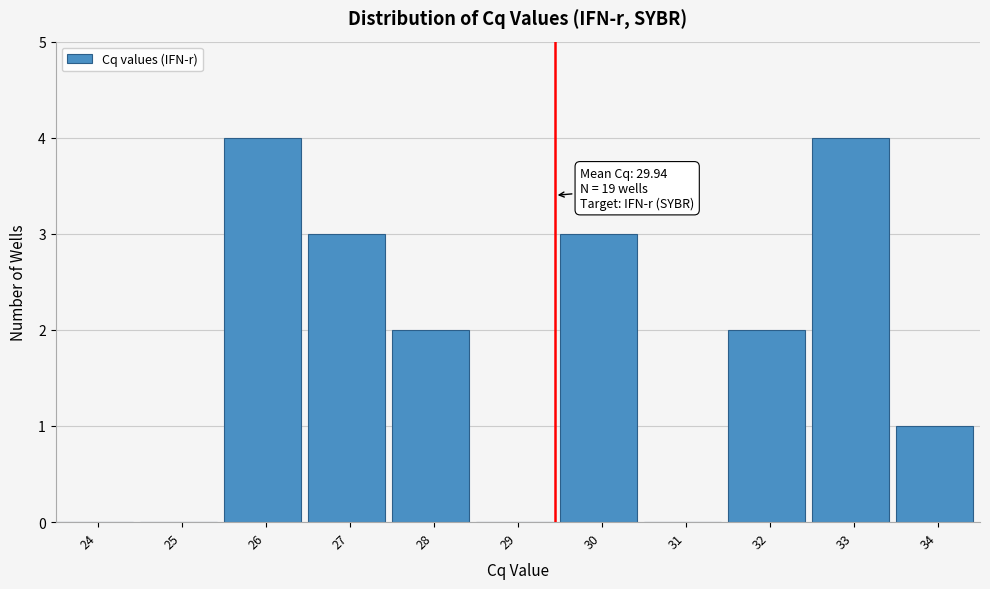

Reading left to right, extract all data points from this chart.

24=0	25=0	26=4	27=3	28=2	29=0	30=3	31=0	32=2	33=4	34=1